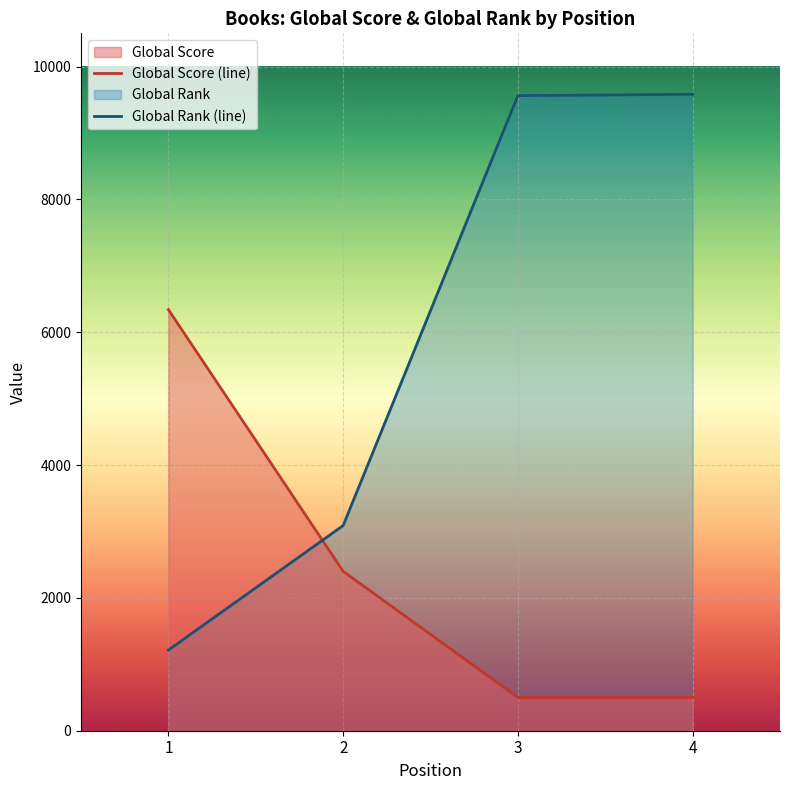

Reading right to left, extract all data points from this chart.

Global Score (line): 500	500	2400	6340
Global Rank (line): 9582	9562	3089	1214